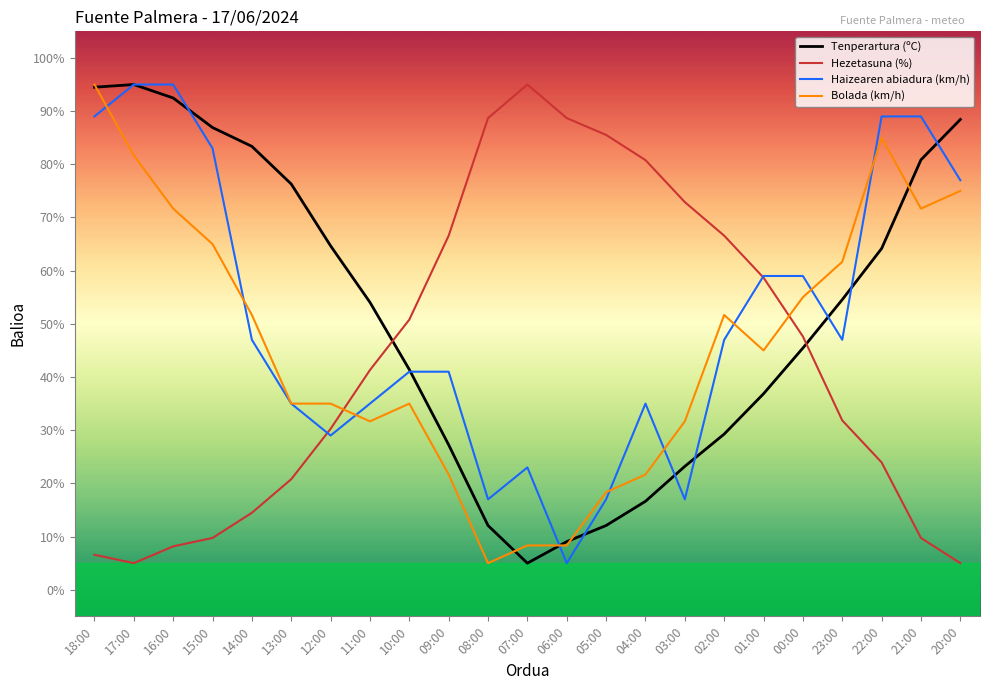

Rank the series at 05:00 from highest to lowest value.

Hezetasuna (%), Bolada (km/h), Haizearen abiadura (km/h), Tenperartura (ºC)